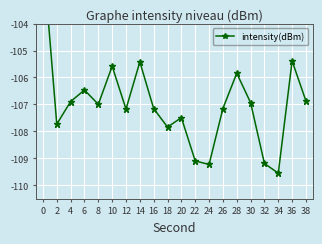

Is it true that the value at 32 is -109.2?

True